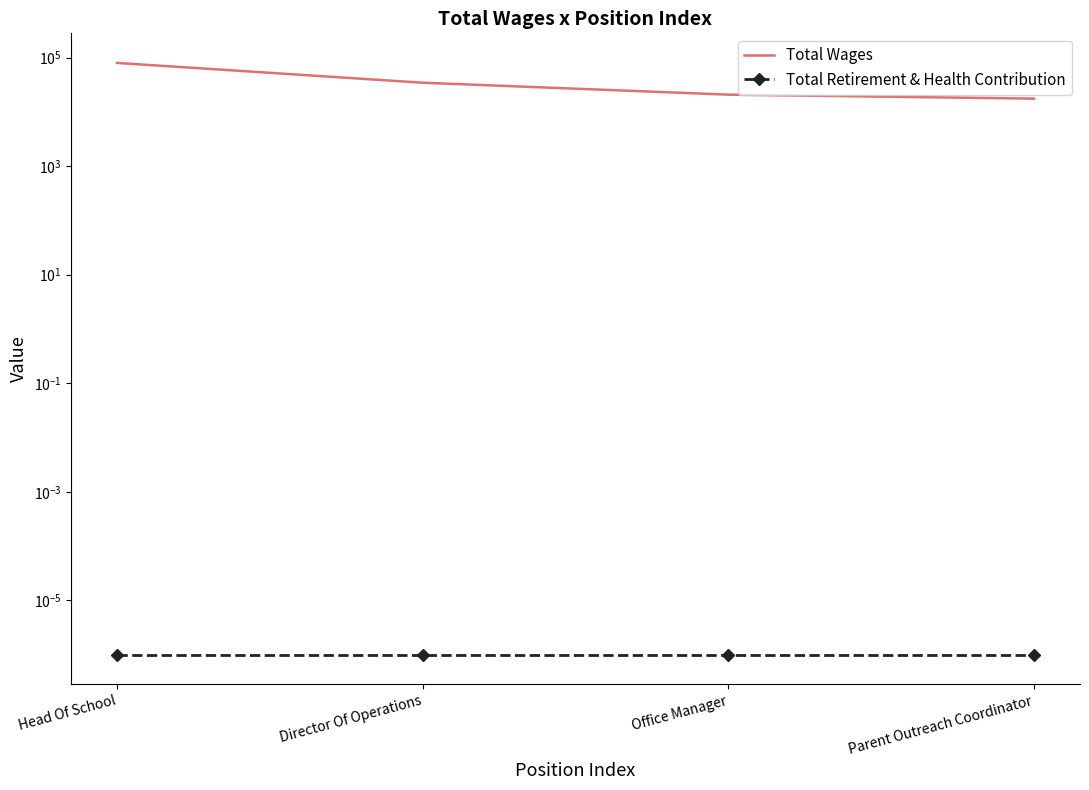

How many data points does each series have?

4